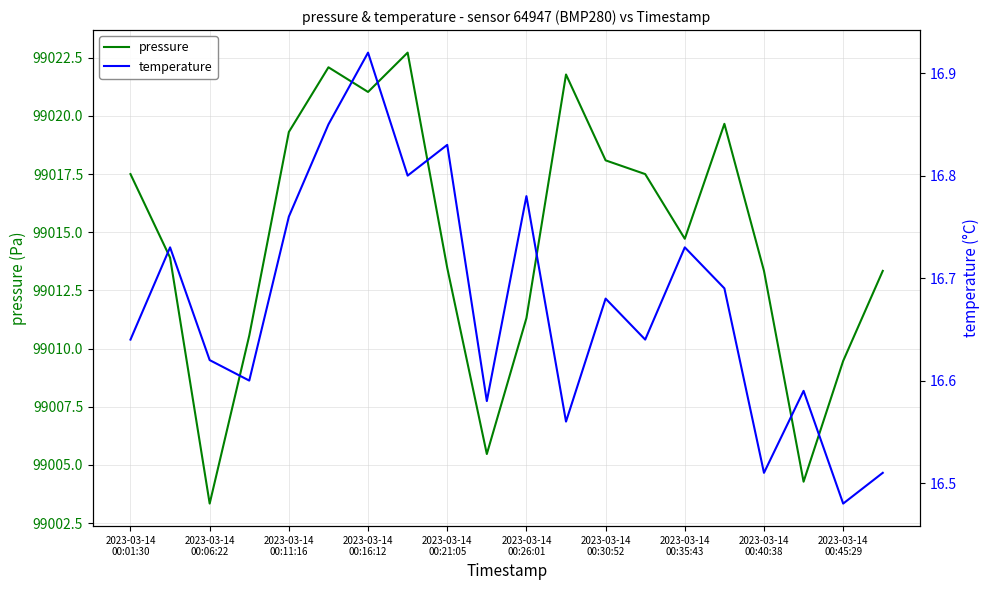

Is it true that pressure equals 49842.3 at 17?

False